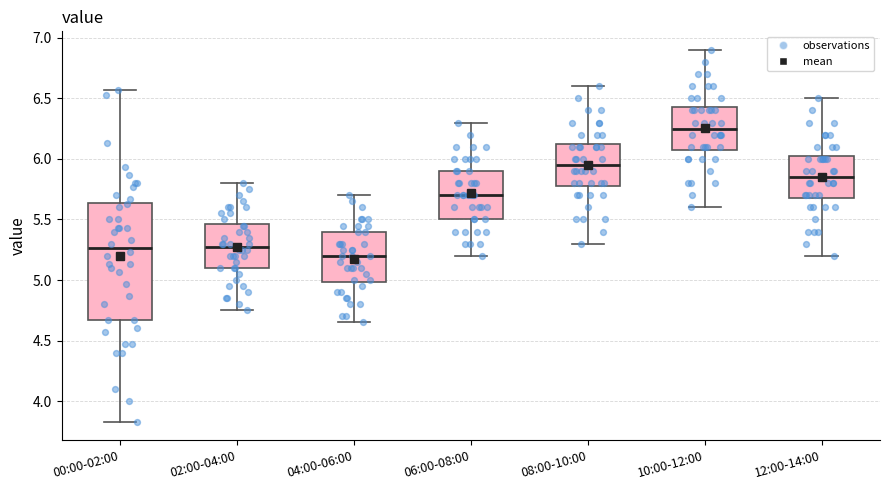

Reading left to right, transcribe this box plot: for each box, give where its median line is, the range the box spans, and where its two whiskers end, as read against the y-axis. The values are not printed on the chart, so give them approximately, as read against the axis.

00:00-02:00: median 5.25, box 4.65 to 5.65, whiskers 3.85 to 6.55
02:00-04:00: median 5.30, box 5.10 to 5.45, whiskers 4.75 to 5.80
04:00-06:00: median 5.20, box 5.00 to 5.40, whiskers 4.65 to 5.70
06:00-08:00: median 5.70, box 5.50 to 5.90, whiskers 5.20 to 6.30
08:00-10:00: median 5.95, box 5.80 to 6.15, whiskers 5.30 to 6.60
10:00-12:00: median 6.25, box 6.10 to 6.45, whiskers 5.60 to 6.90
12:00-14:00: median 5.85, box 5.70 to 6.05, whiskers 5.20 to 6.50